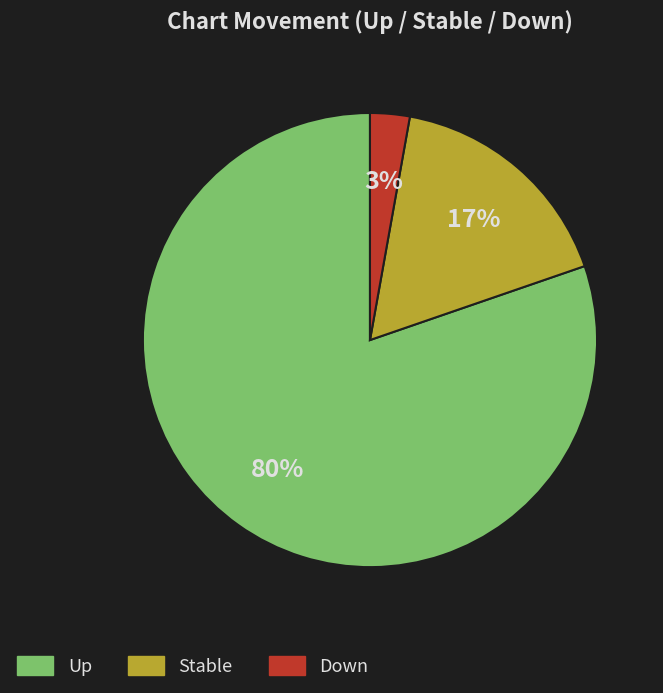

To the nearest percent, what is the average slice percentage?

33%